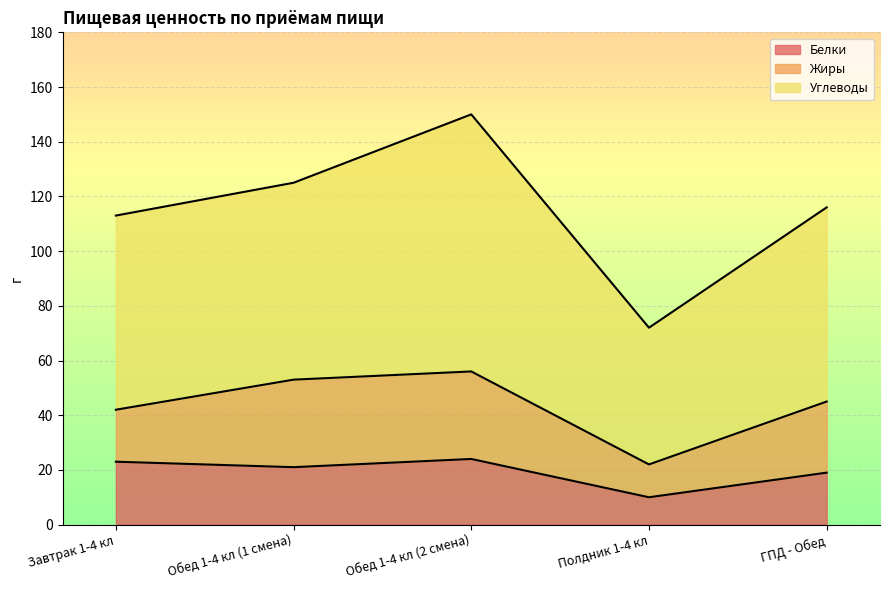

The value of Жиры at Завтрак 1-4 кл is 19. True or false?

True